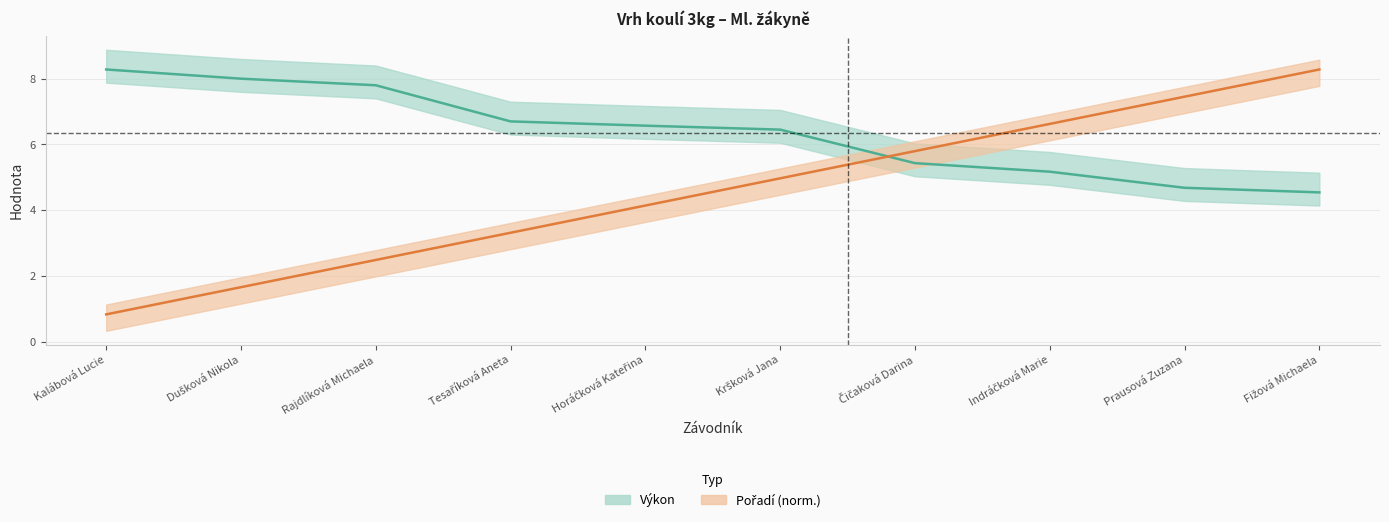

Is this an area chart (filled region under the line)?

No